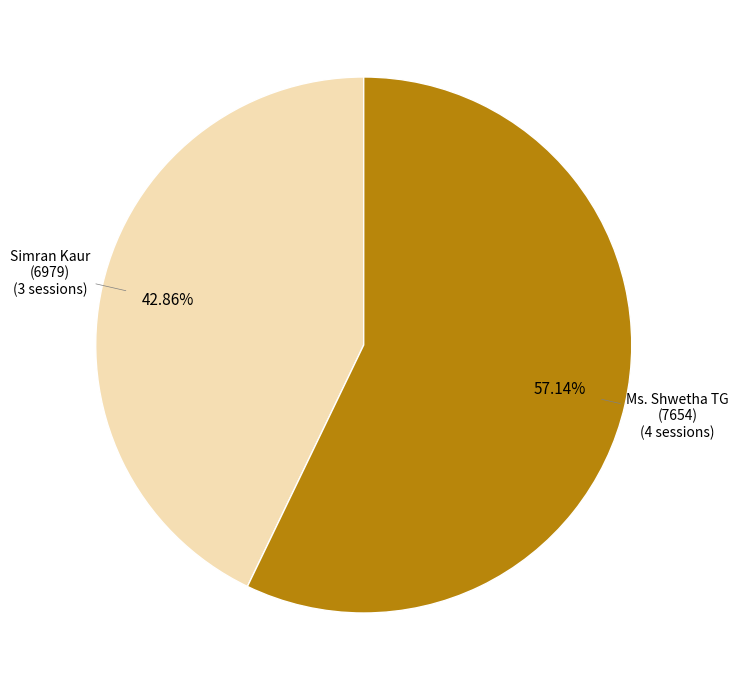

Which has a higher value, Simran Kaur (6979) or Ms. Shwetha TG (7654)?

Ms. Shwetha TG (7654)